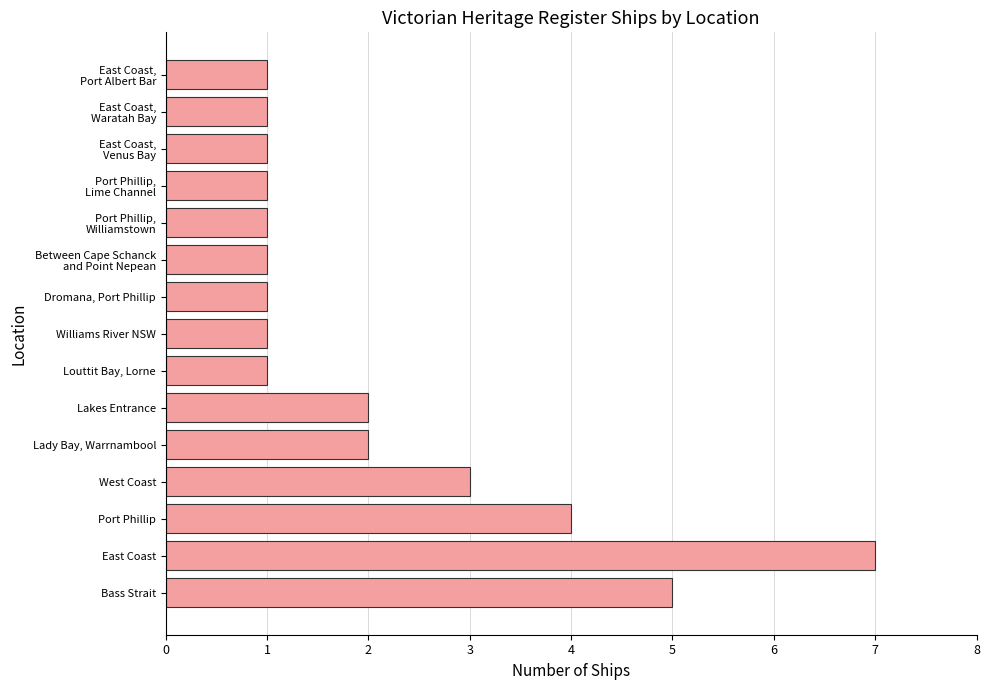

The value at Williams River NSW is 1. True or false?

True